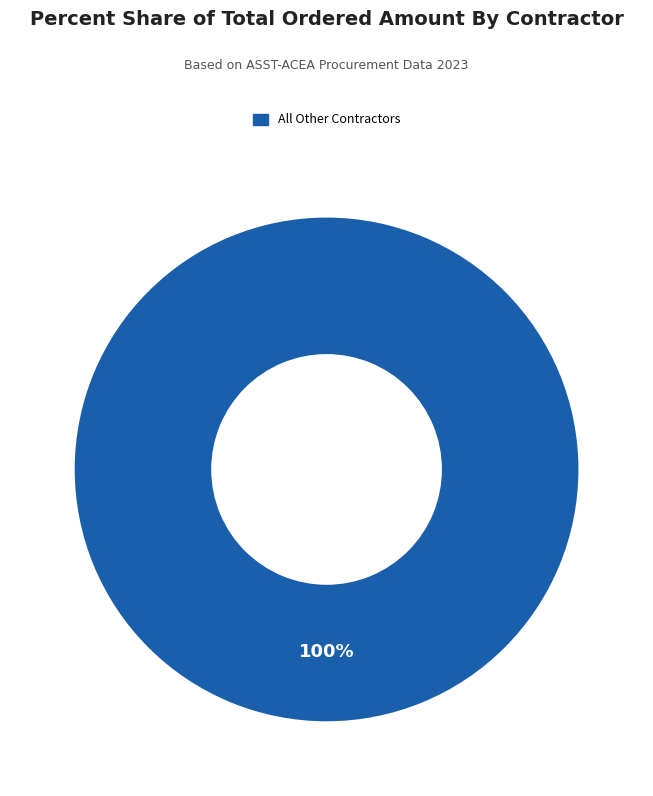

Is there a majority slice in this chart?

Yes